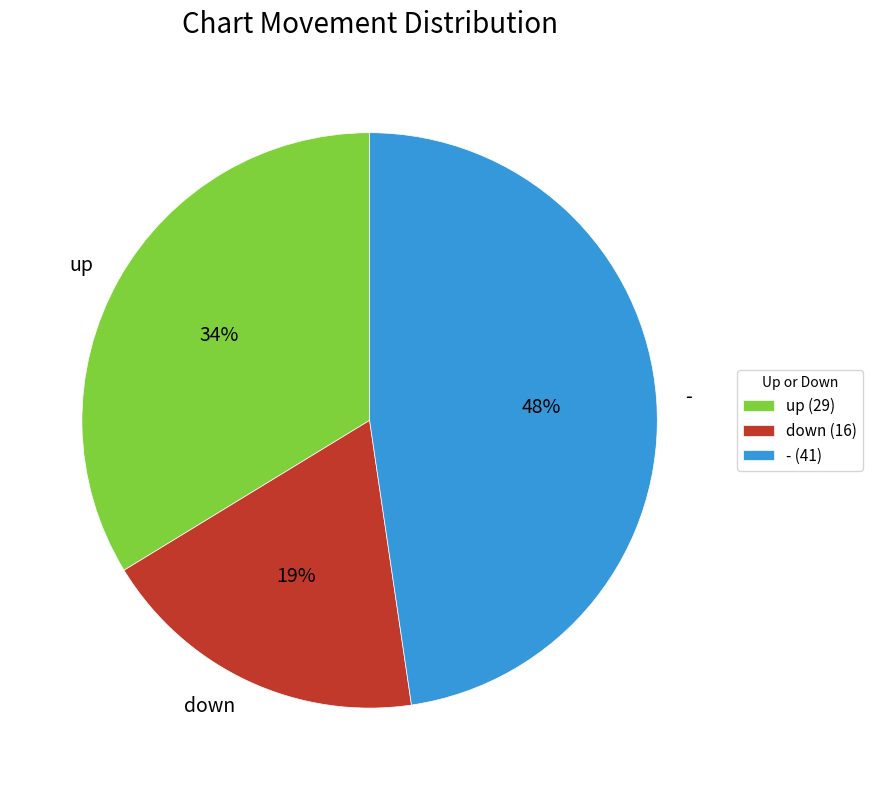

Count the number of slices in the pie.

3